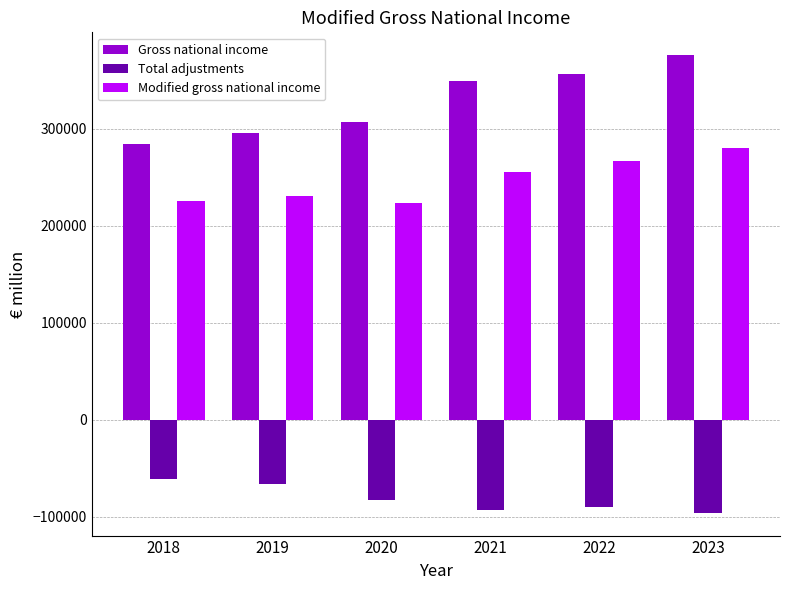

Rank the series by their average value, from lowest to highest.

Total adjustments, Modified gross national income, Gross national income